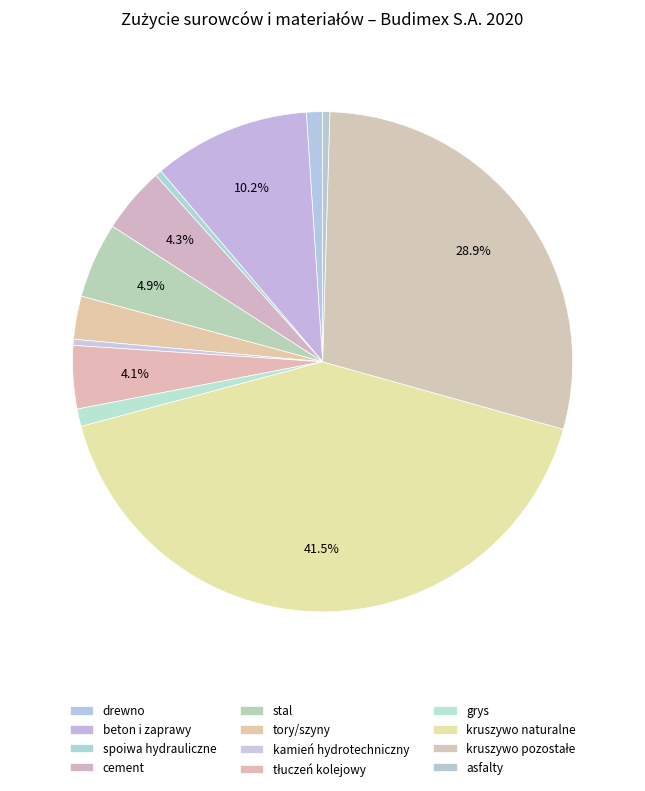

How many slices are in this pie chart?

12